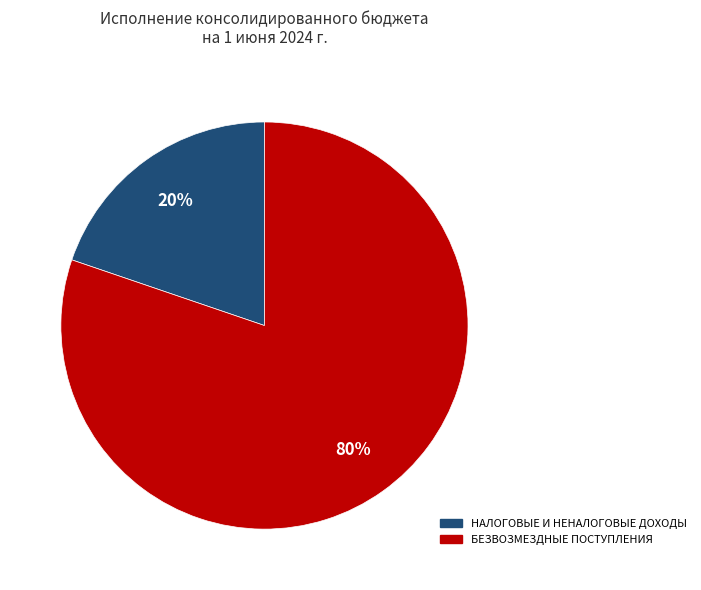

How many slices are in this pie chart?

2